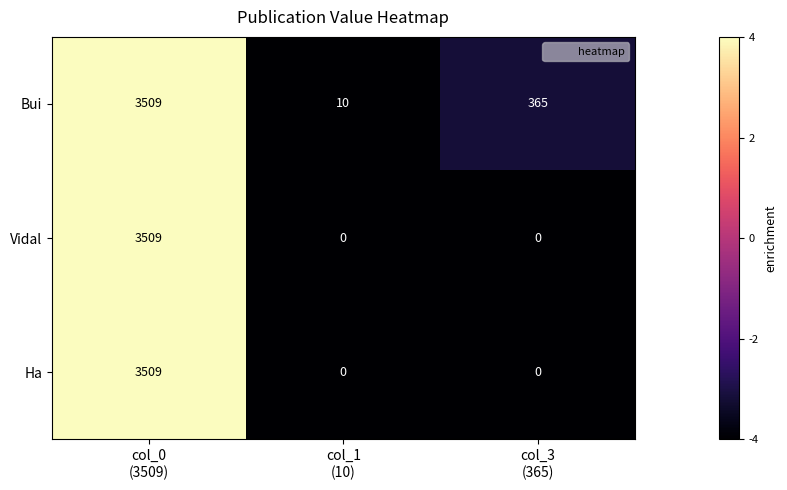

What is the greatest value displayed?

3509